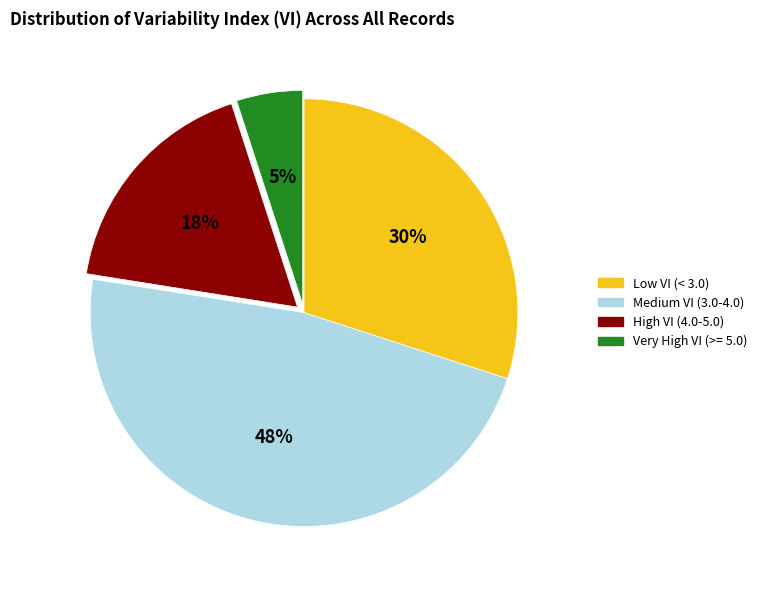

To the nearest percent, what is the difference between the largest and smallest slice percentages?

42%